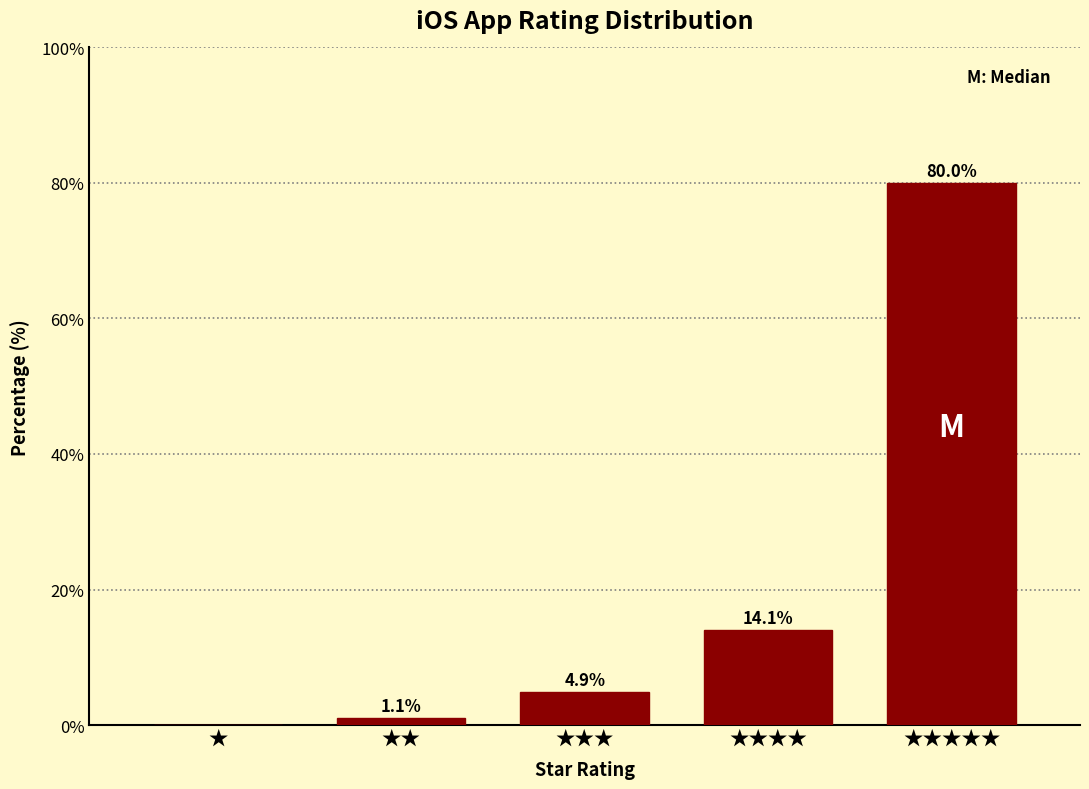

Reading left to right, list all the values displayed in this chart.

★=0.0	★★=1.1	★★★=4.9	★★★★=14.1	★★★★★=80.0